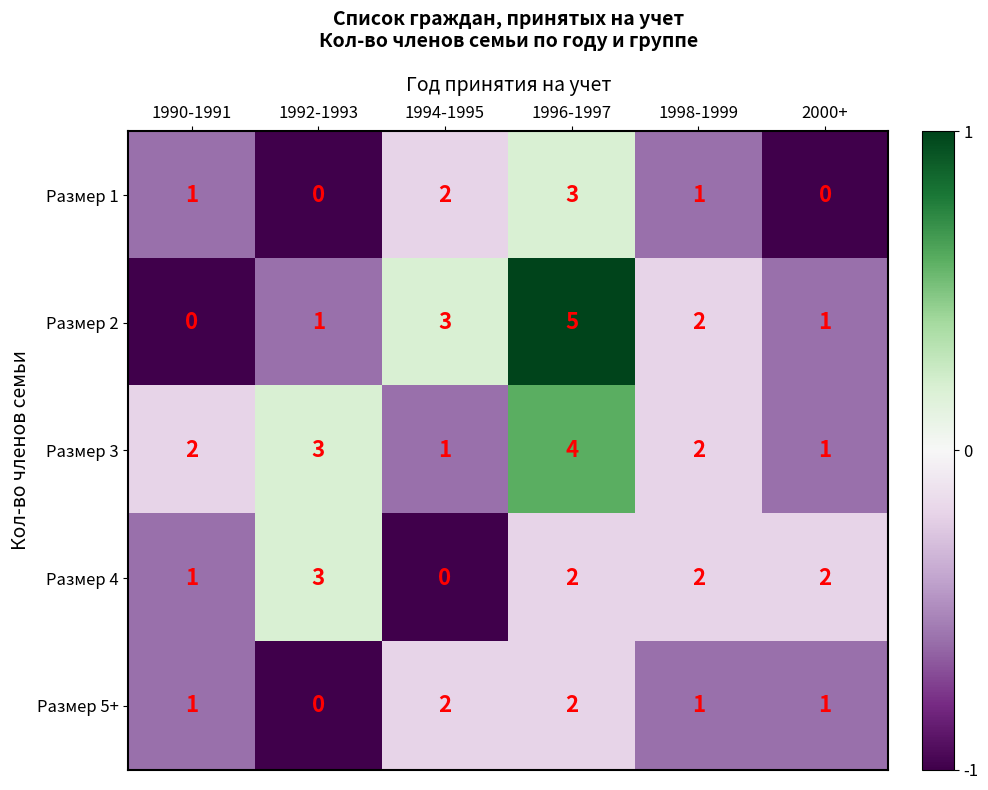

Which label corresponds to the largest value in the chart?

1996-1997